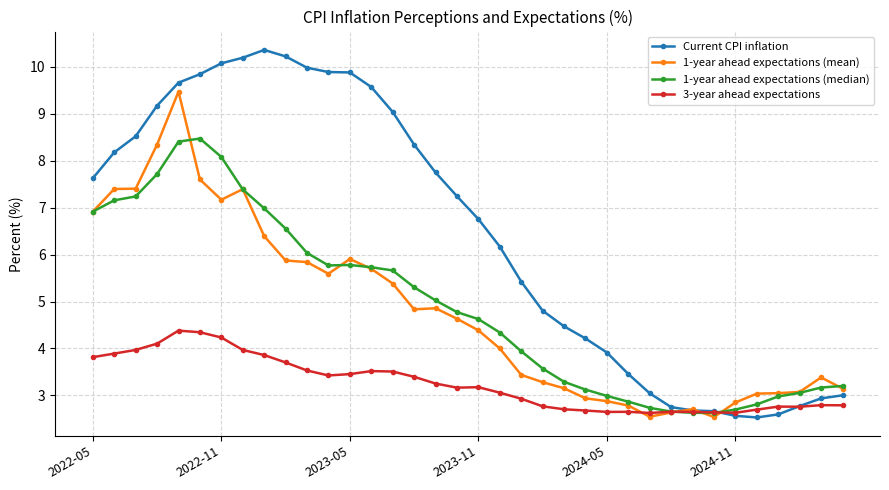

Does the chart have visible grid lines?

Yes